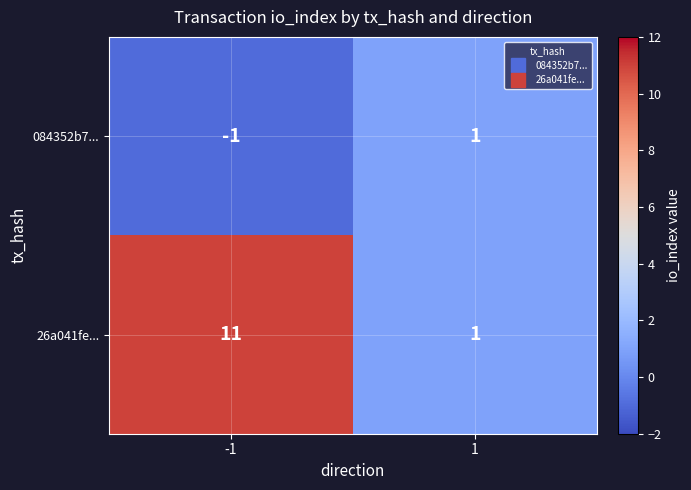

What is the total value across all series at -1?

10